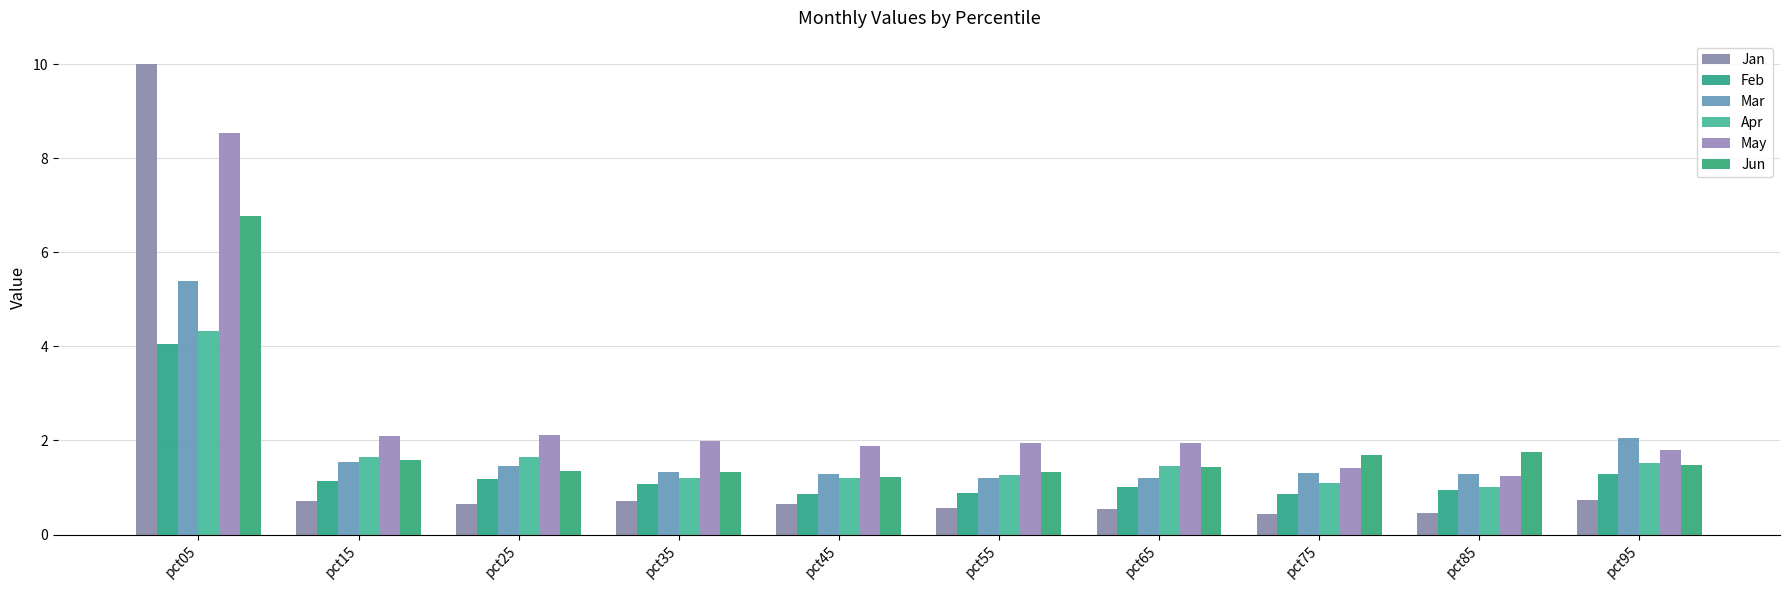

Reading left to right, what are all the values shown in this chart?

Jan: pct05=10.0	pct15=0.7	pct25=0.6	pct35=0.7	pct45=0.6	pct55=0.6	pct65=0.5	pct75=0.4	pct85=0.5	pct95=0.7
Feb: pct05=4.1	pct15=1.1	pct25=1.2	pct35=1.1	pct45=0.9	pct55=0.9	pct65=1.0	pct75=0.9	pct85=1.0	pct95=1.3
Mar: pct05=5.4	pct15=1.6	pct25=1.5	pct35=1.3	pct45=1.3	pct55=1.2	pct65=1.2	pct75=1.3	pct85=1.3	pct95=2.0
Apr: pct05=4.3	pct15=1.7	pct25=1.7	pct35=1.2	pct45=1.2	pct55=1.3	pct65=1.5	pct75=1.1	pct85=1.0	pct95=1.5
May: pct05=8.5	pct15=2.1	pct25=2.1	pct35=2.0	pct45=1.9	pct55=1.9	pct65=1.9	pct75=1.4	pct85=1.2	pct95=1.8
Jun: pct05=6.8	pct15=1.6	pct25=1.3	pct35=1.3	pct45=1.2	pct55=1.3	pct65=1.4	pct75=1.7	pct85=1.8	pct95=1.5